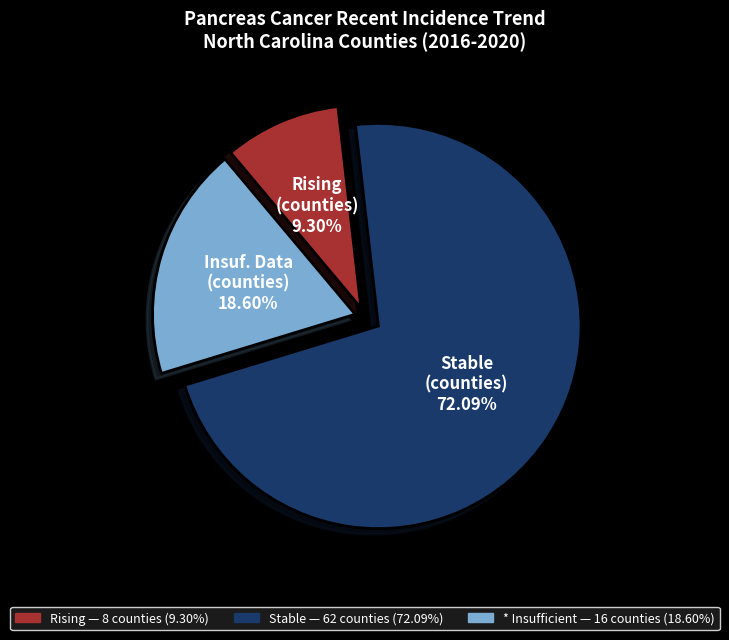

Is there a majority slice in this chart?

Yes